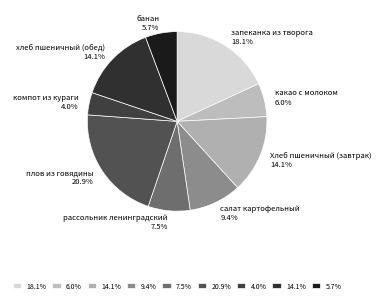

Is it true that банан is 19% of the pie?

False